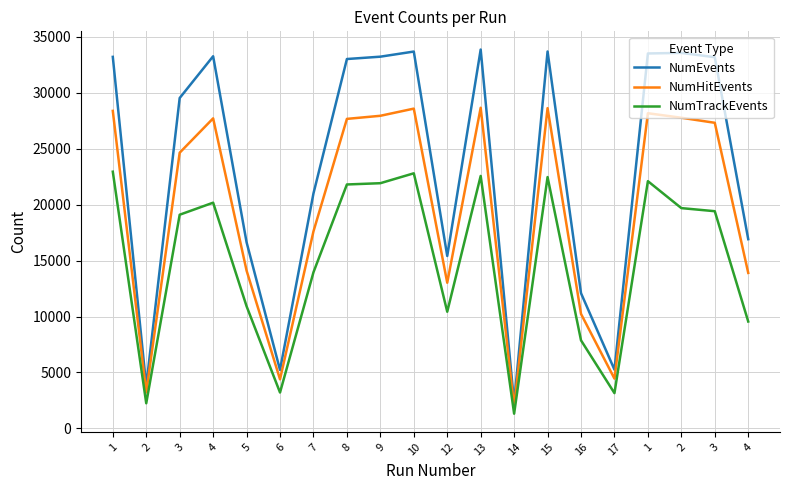

What is the maximum value shown in the chart?

33876